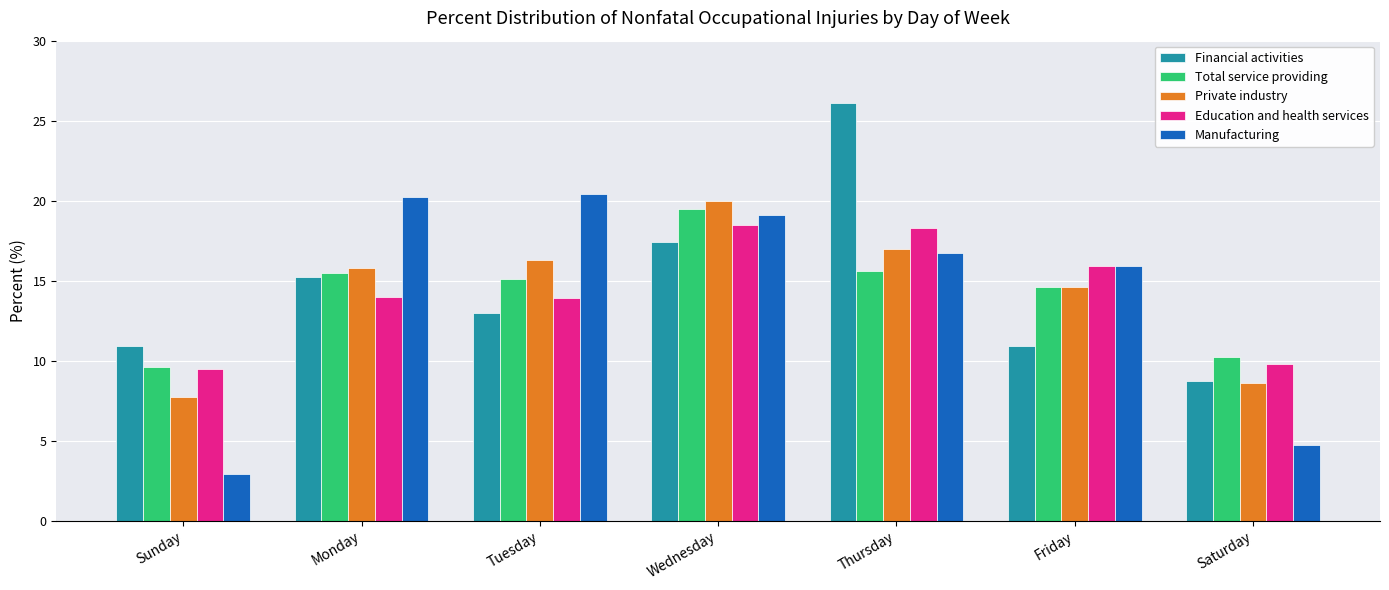

What is the spread (max minus min) of values at Tuesday?

7.4